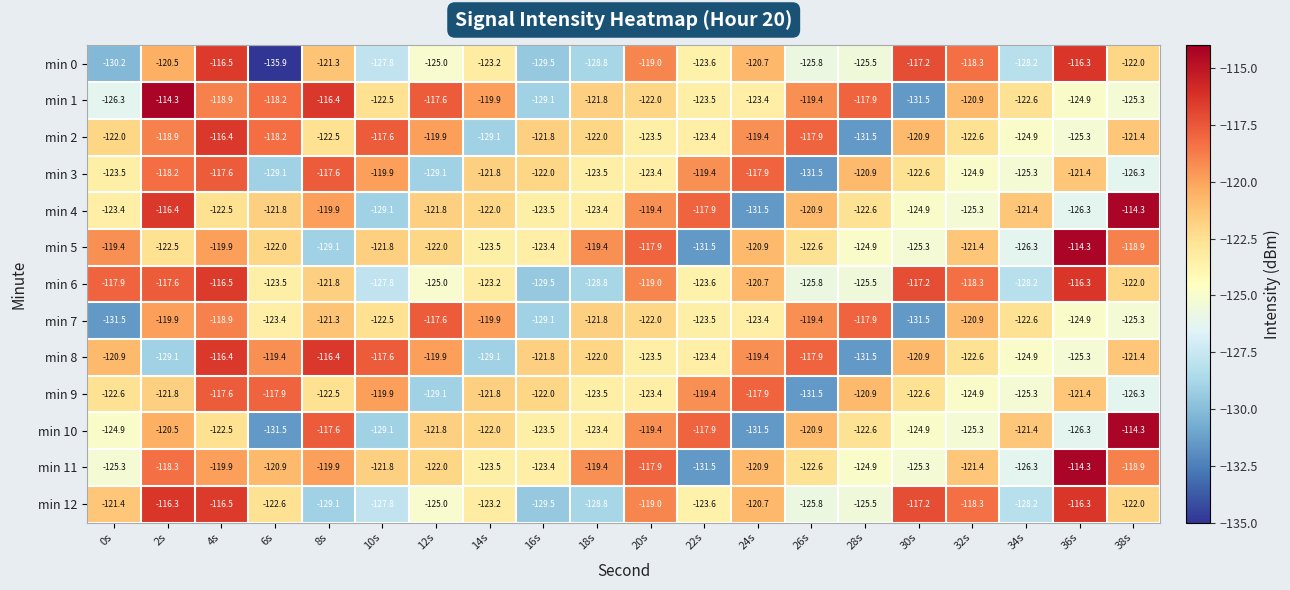

What is the minimum value shown in the chart?

-135.9